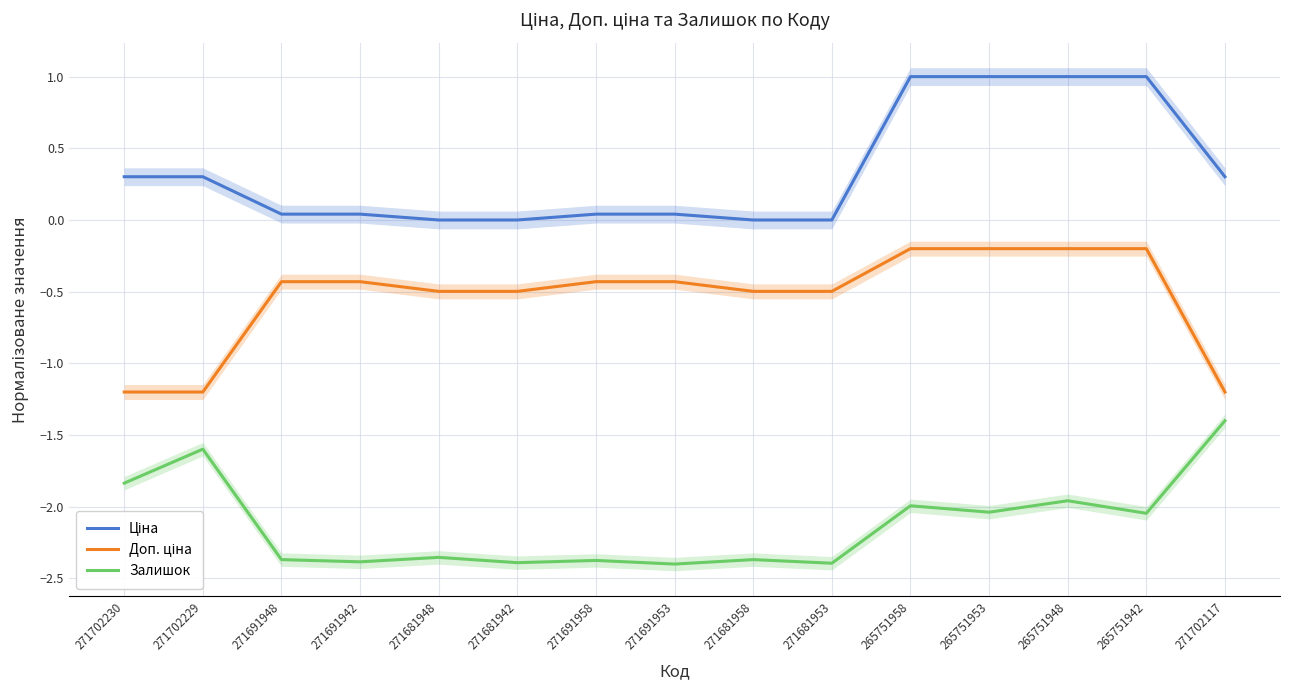

True or false: Доп. ціна has more than 0 interior local peaks.

False